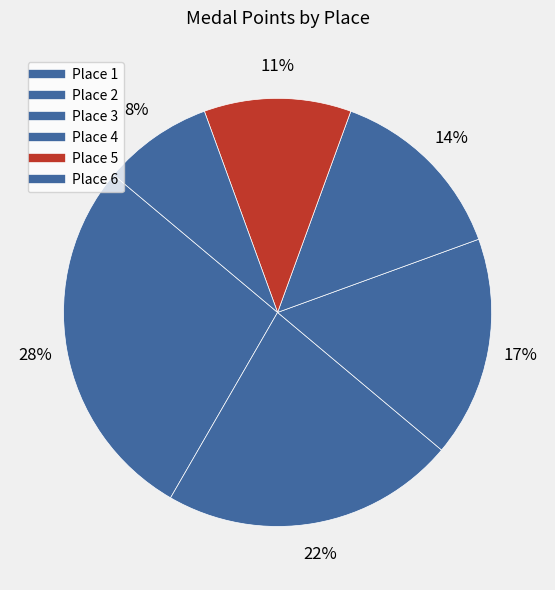

Count the number of slices in the pie.

6